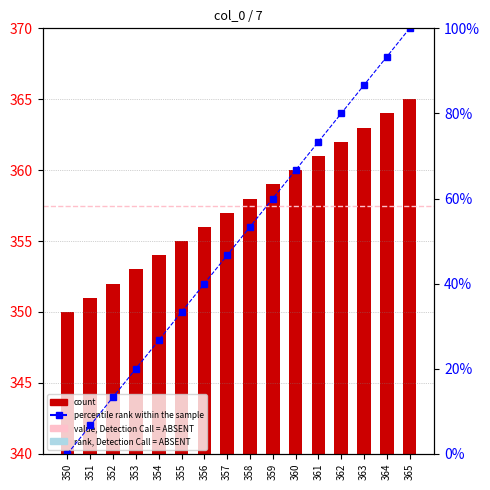

How many data points in ID are less than 358?

8